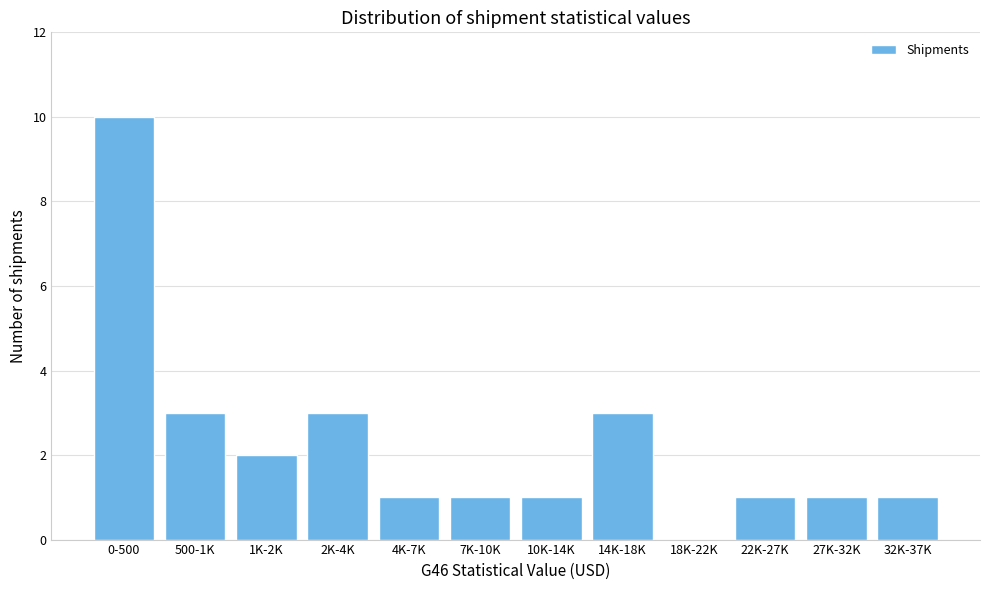

Reading left to right, extract all data points from this chart.

0-500=10	500-1K=3	1K-2K=2	2K-4K=3	4K-7K=1	7K-10K=1	10K-14K=1	14K-18K=3	18K-22K=0	22K-27K=1	27K-32K=1	32K-37K=1